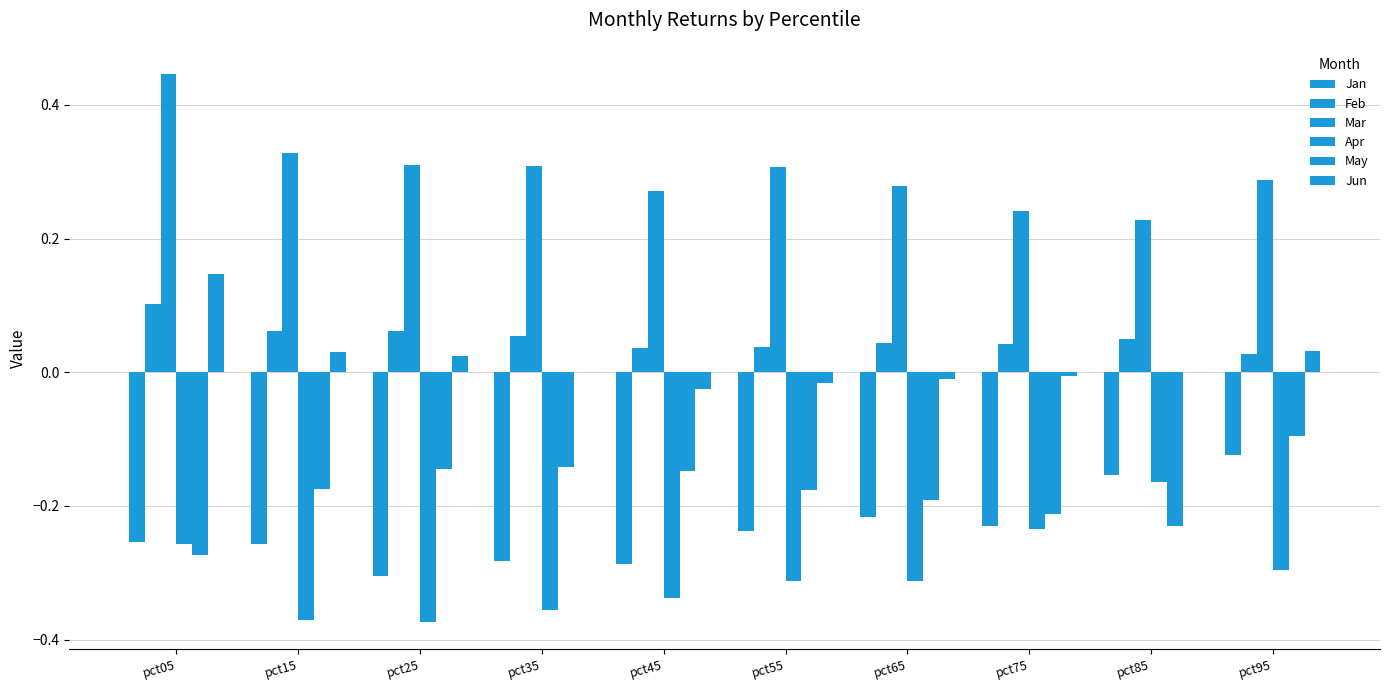

What is the difference between the highest and lowest values at pct85?

0.5